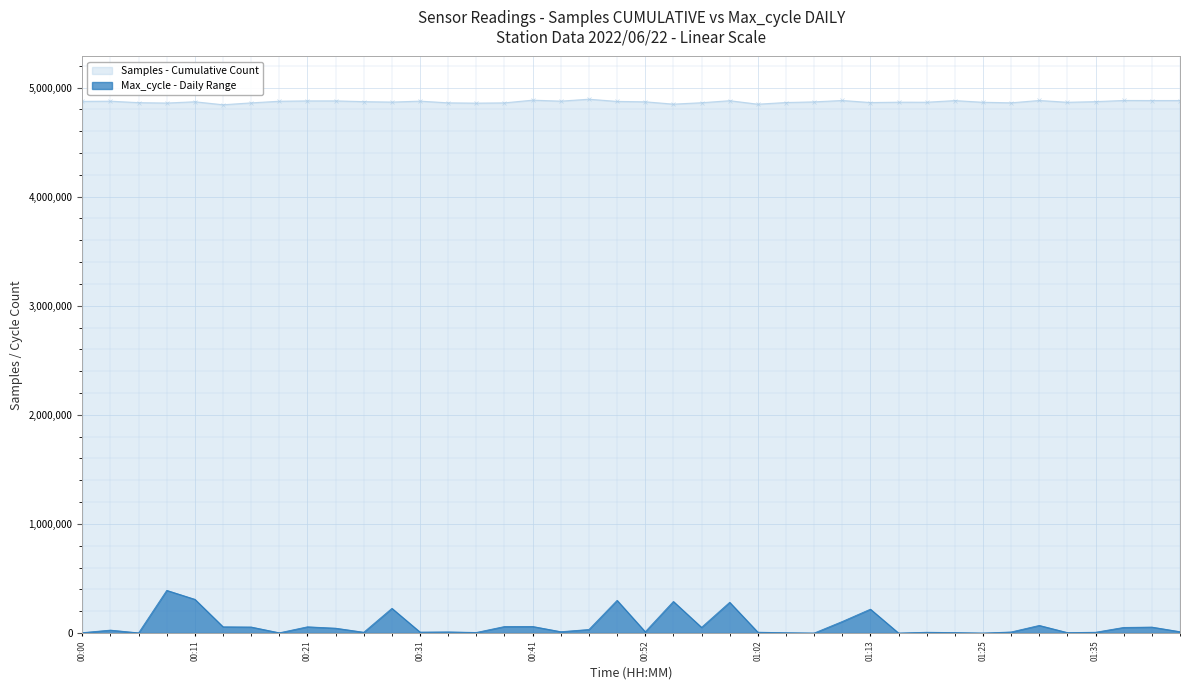

Which series changed the most between 00:02 and 00:39?

Max_cycle